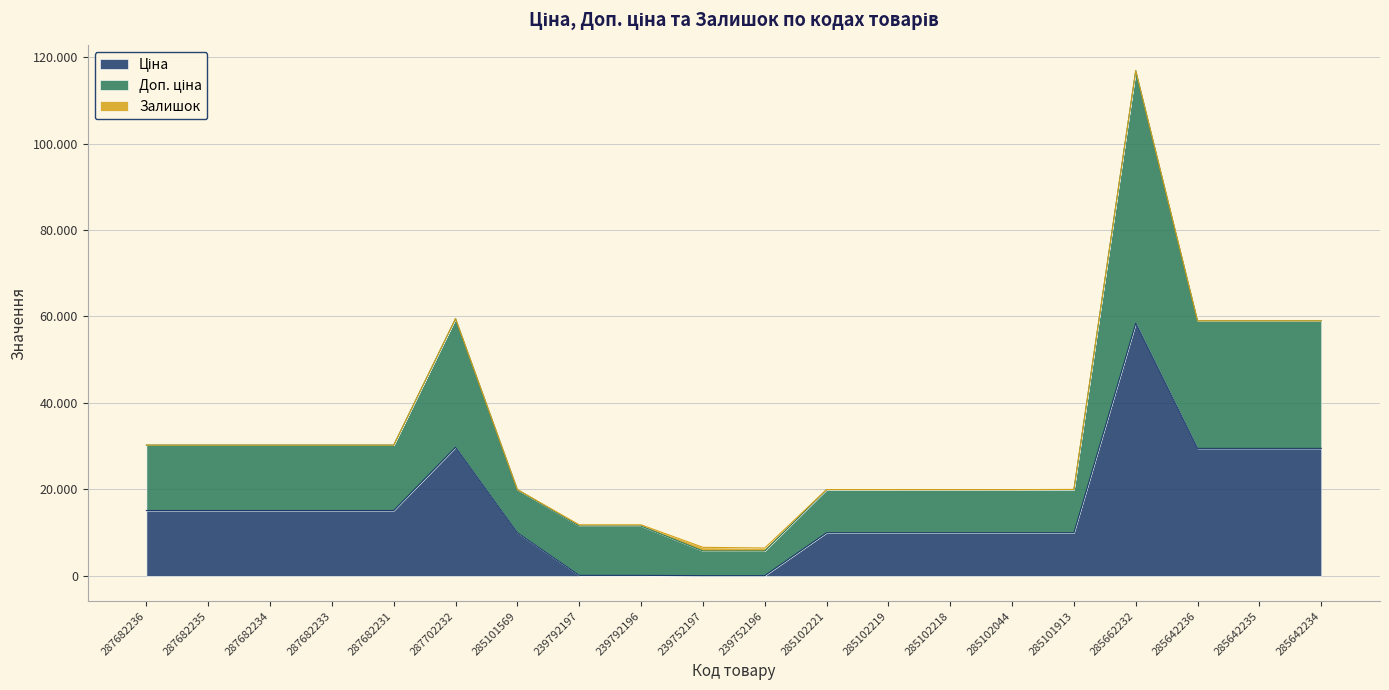

What is the label of the 20th point from the left?

285642234